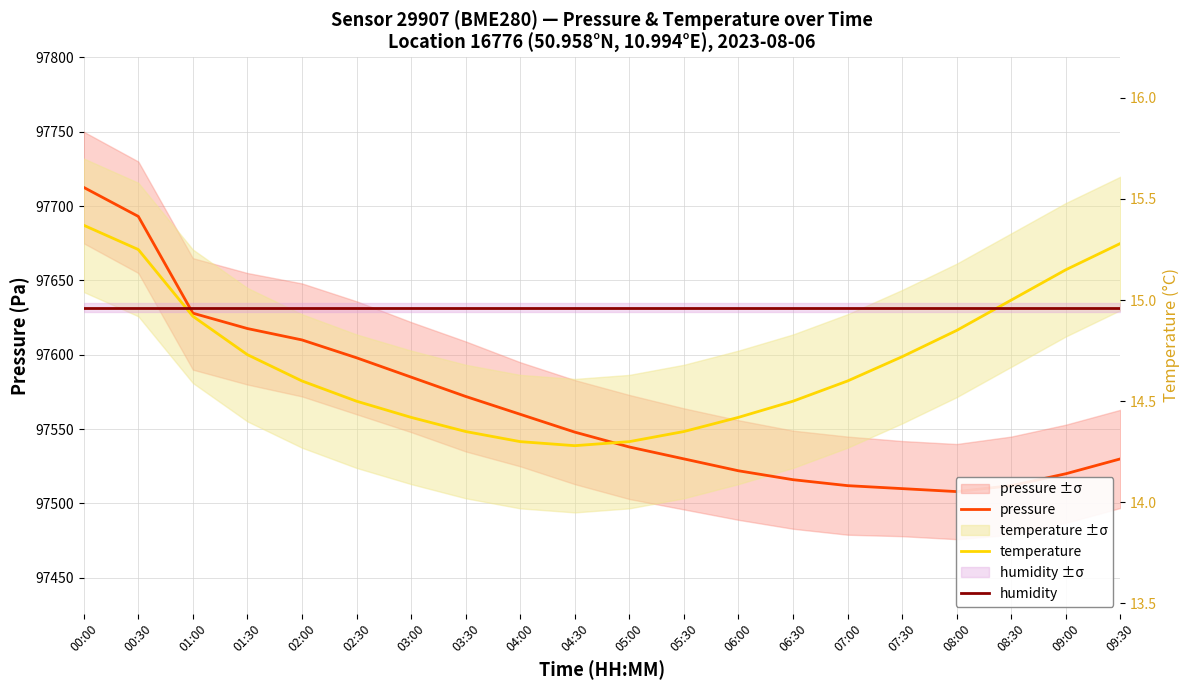

Is it true that temperature equals 145759.0 at 06:30?

False